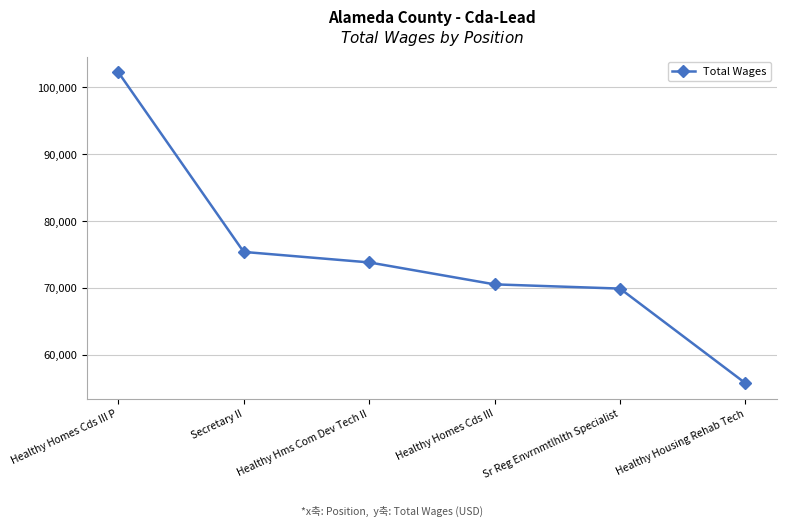

What is the ratio of the value at Healthy Homes Cds III to the value at Healthy Housing Rehab Tech?

1.3